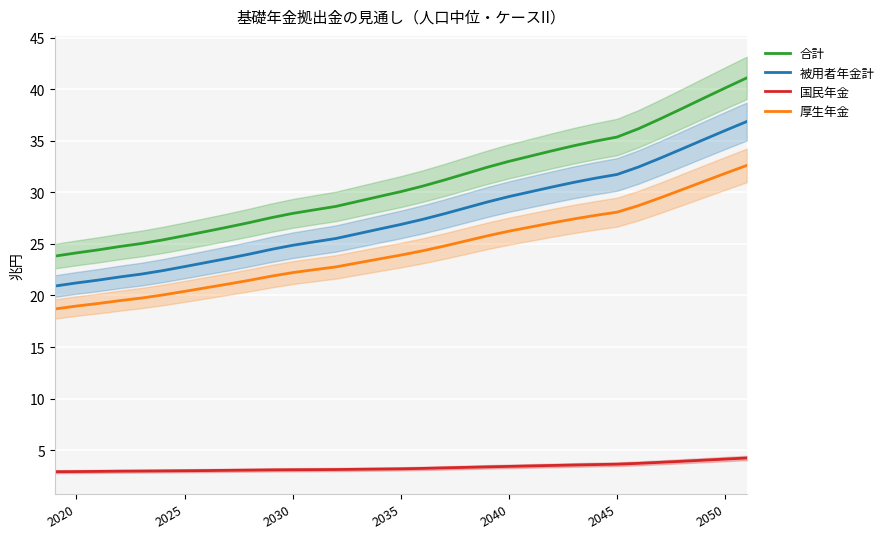

Which series has the largest range (max minus min)?

合計